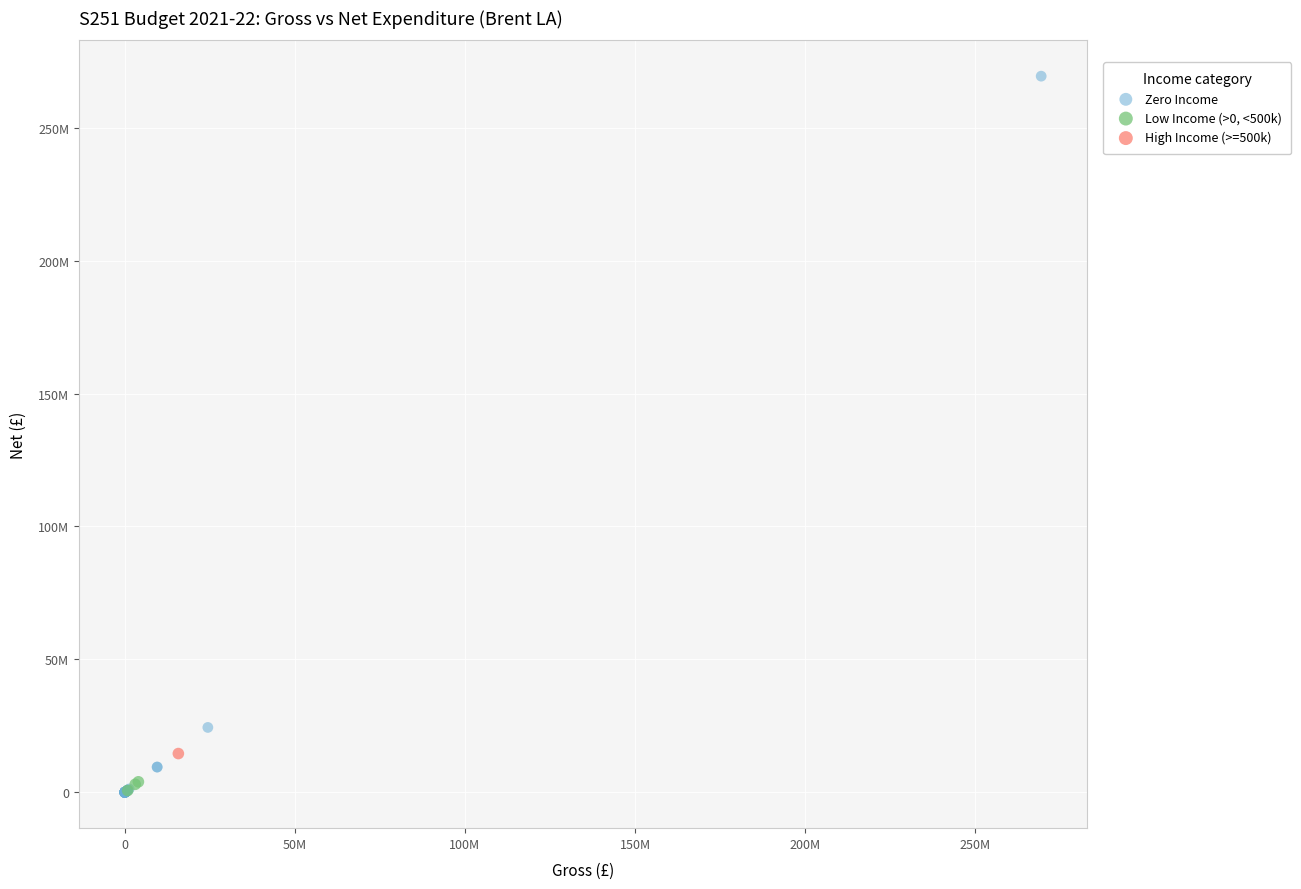

Which series reaches the maximum Y coordinate?

Zero Income